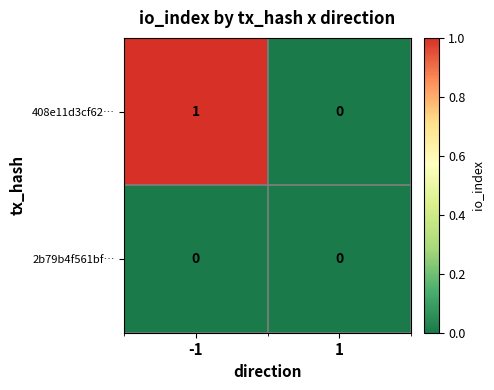

The 408e11d3cf62… series shows 1 at -1. True or false?

True